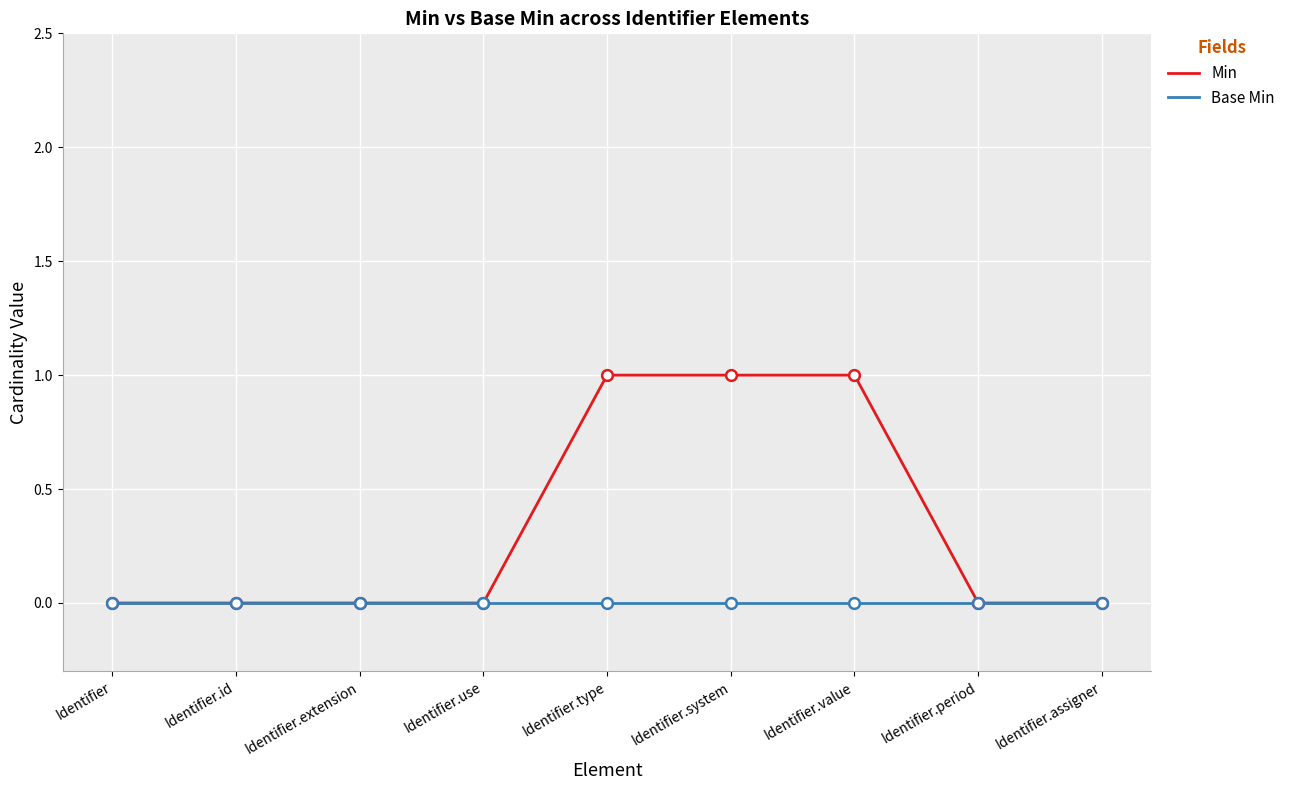

What is the total value across all series at Identifier.type?

1